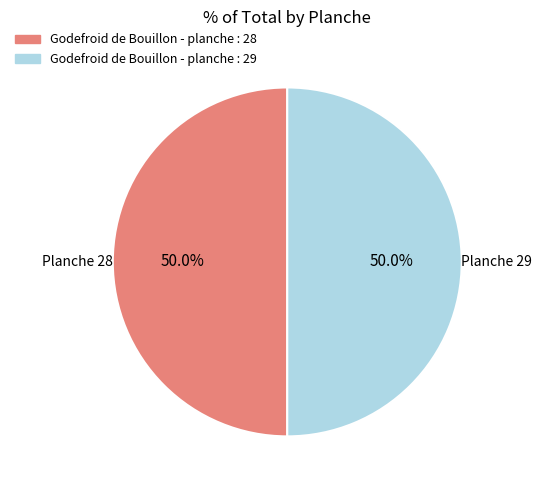

How many slices are in this pie chart?

2